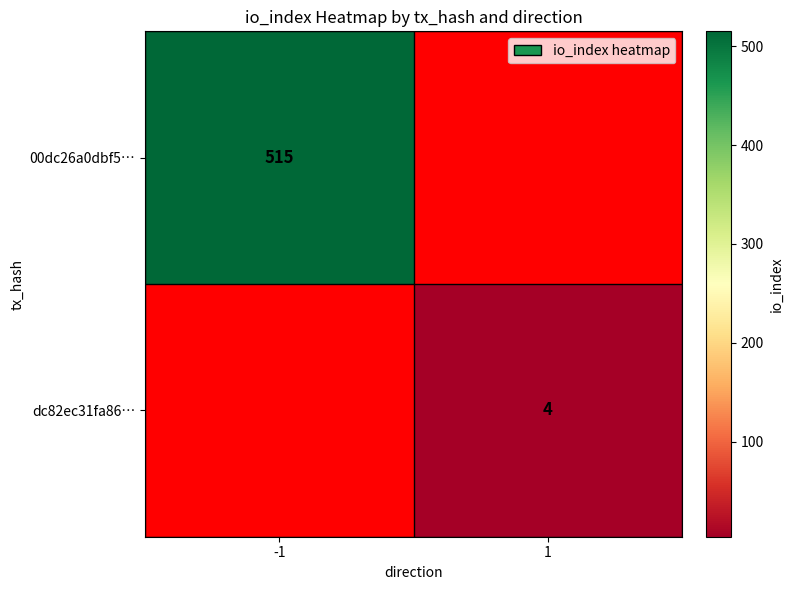

At how many categories does at least one series exceed 363?

1